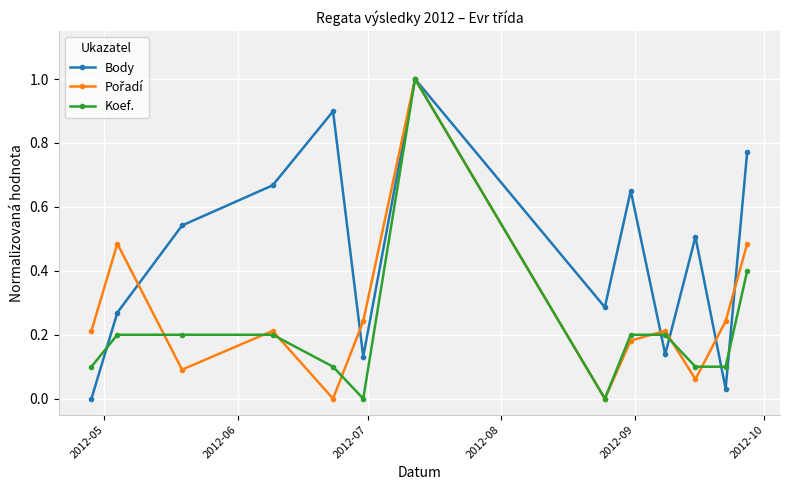

True or false: Body has more than 0 points higher than both neighbors.

True